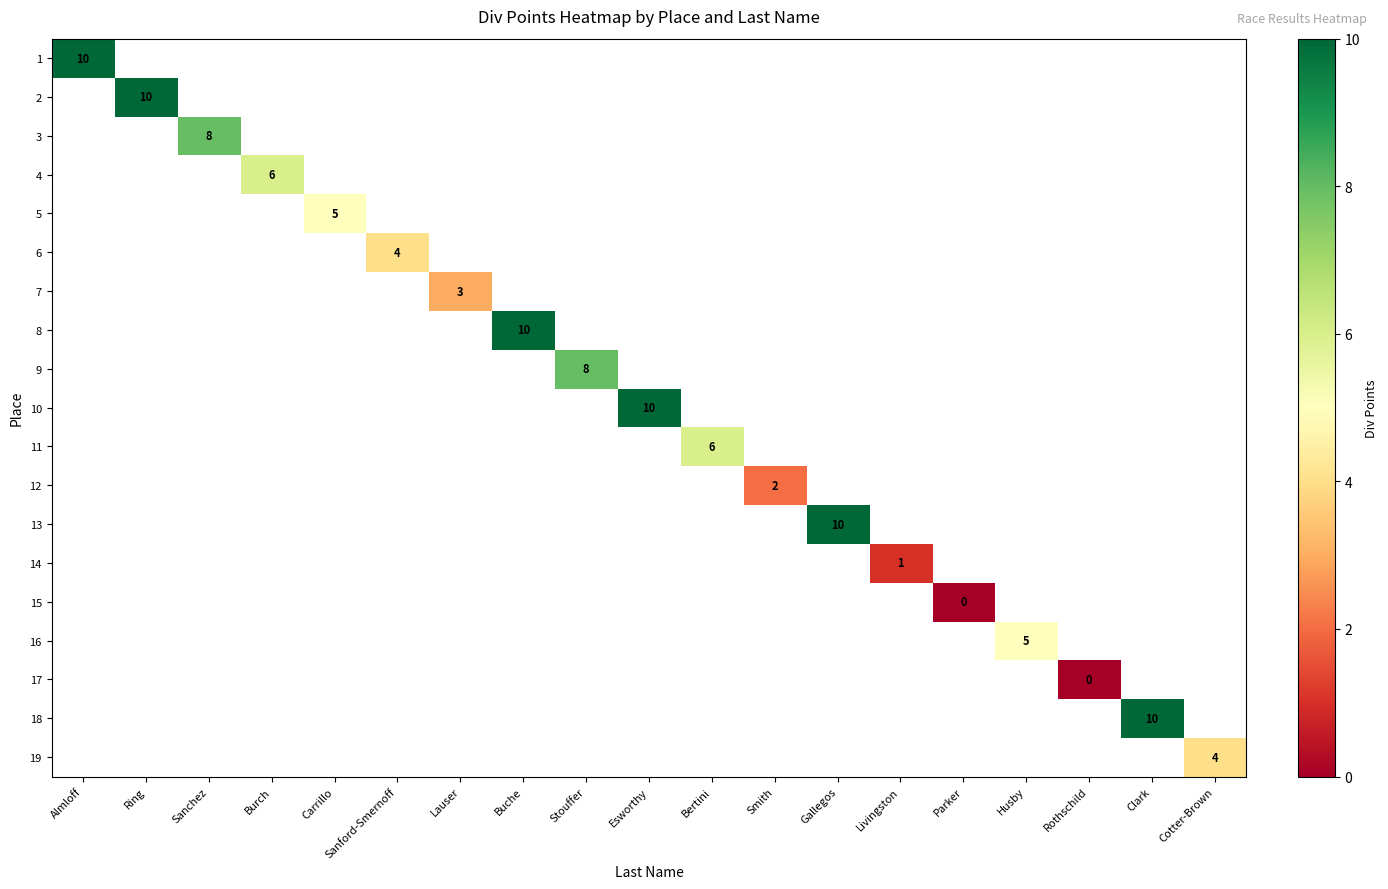

Is it true that 16 equals 5 at Husby?

True